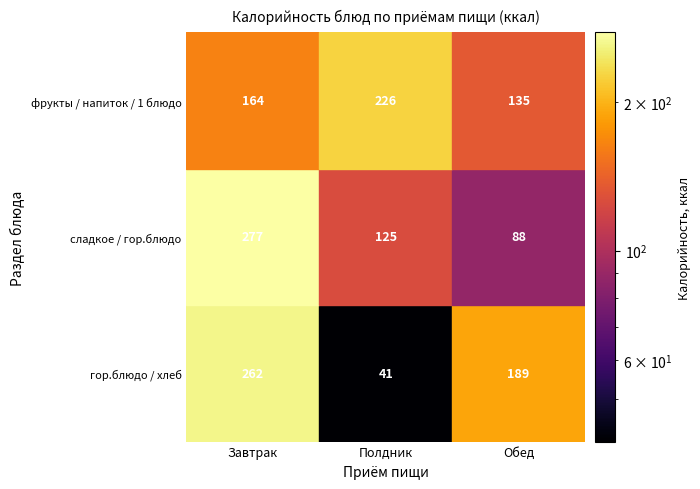

What is the spread (max minus min) of values at 0?

113